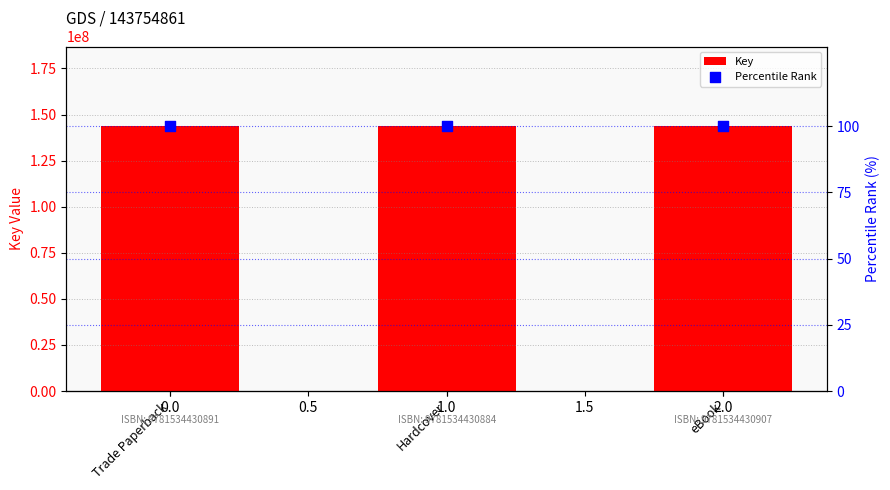

Which series reaches the maximum Y coordinate?

Key